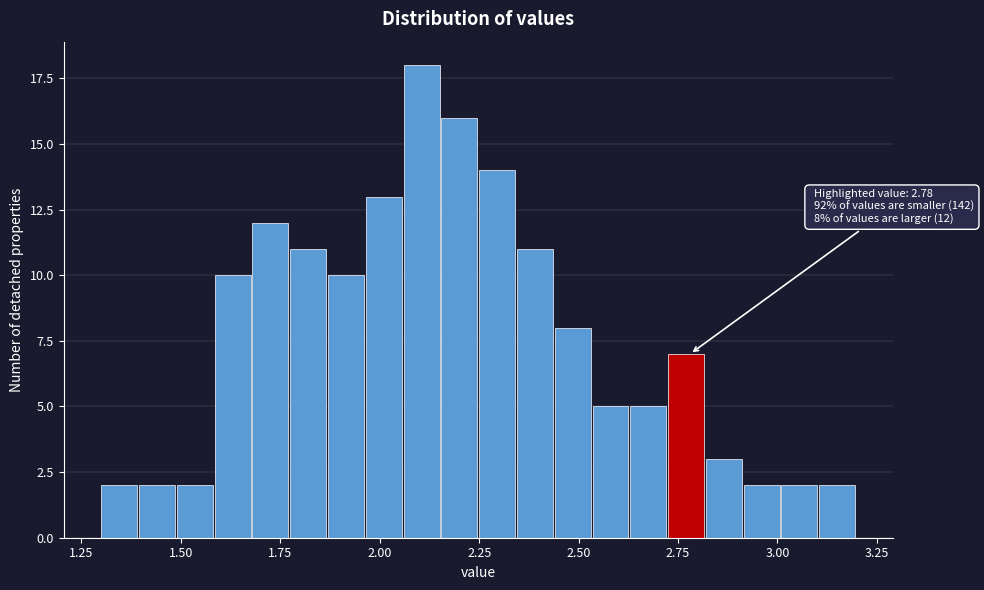

Read against the x-axis, roughly where is the centre of the tallest bar?

2.10